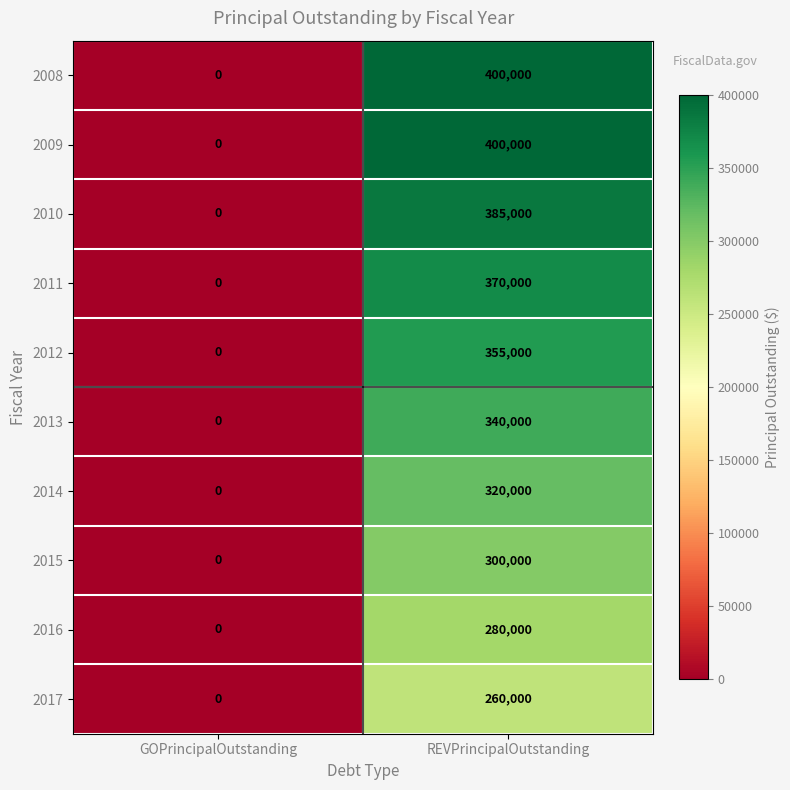

At how many categories does at least one series exceed 178306?

1